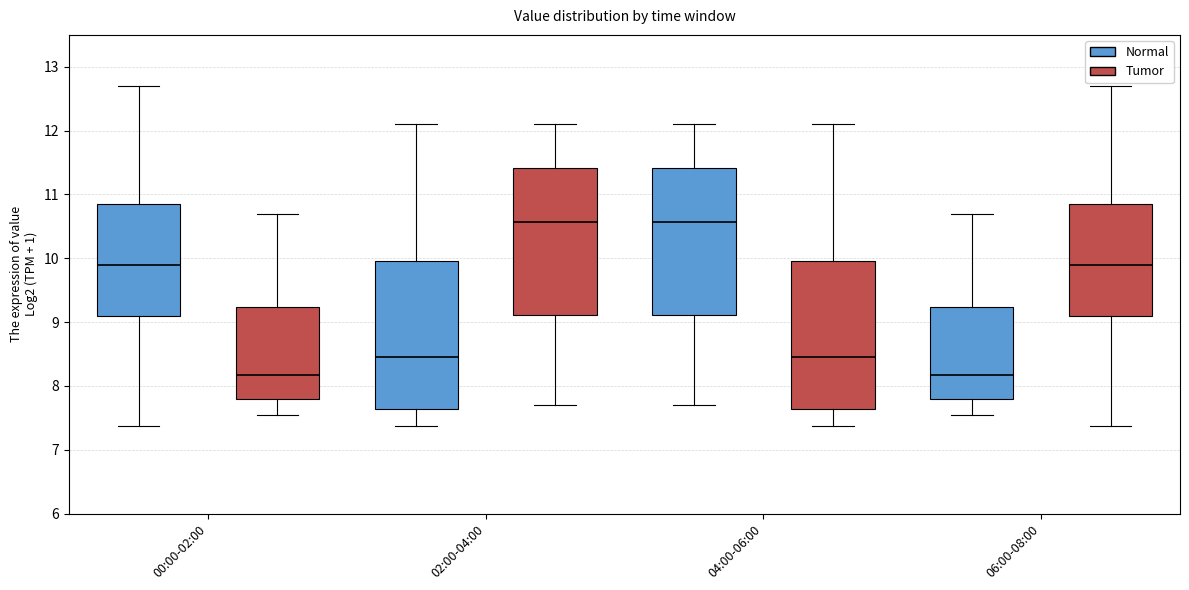

Reading left to right, read every box against the y-axis: the position of its median line, the range the box covers, and the ends of its whiskers. The values are not printed on the chart, so give them approximately, as read against the axis.

00:00-02:00 (Normal): median 9.9, box 9.1 to 10.9, whiskers 7.4 to 12.7
00:00-02:00 (Tumor): median 8.2, box 7.8 to 9.2, whiskers 7.6 to 10.7
02:00-04:00 (Normal): median 8.5, box 7.6 to 10.0, whiskers 7.4 to 12.1
02:00-04:00 (Tumor): median 10.6, box 9.1 to 11.4, whiskers 7.7 to 12.1
04:00-06:00 (Normal): median 10.6, box 9.1 to 11.4, whiskers 7.7 to 12.1
04:00-06:00 (Tumor): median 8.5, box 7.6 to 10.0, whiskers 7.4 to 12.1
06:00-08:00 (Normal): median 8.2, box 7.8 to 9.2, whiskers 7.6 to 10.7
06:00-08:00 (Tumor): median 9.9, box 9.1 to 10.9, whiskers 7.4 to 12.7